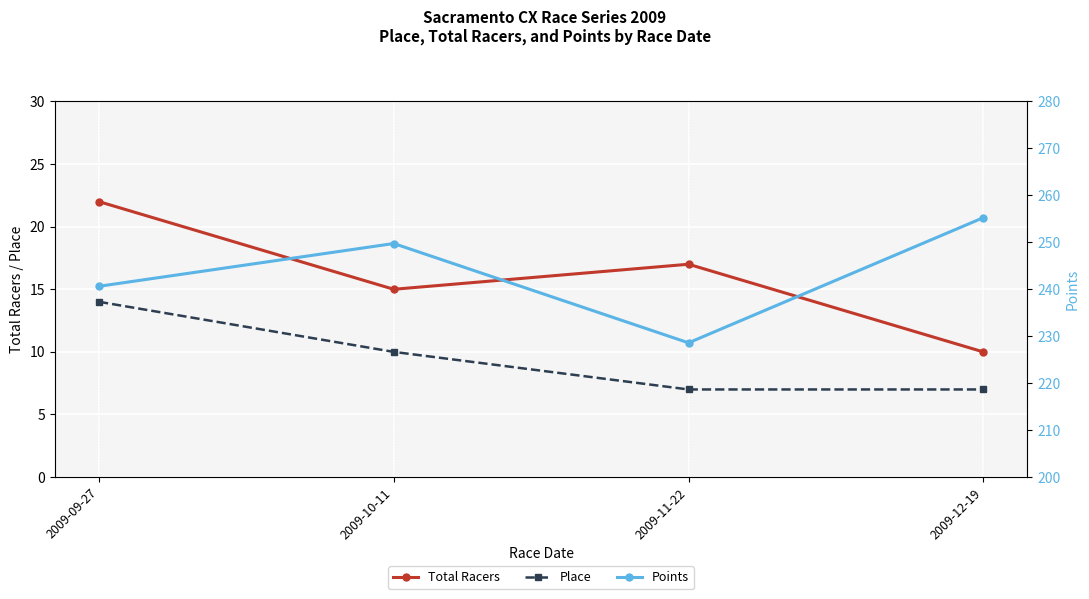

What is the label of the 2nd point from the right?

2009-11-22